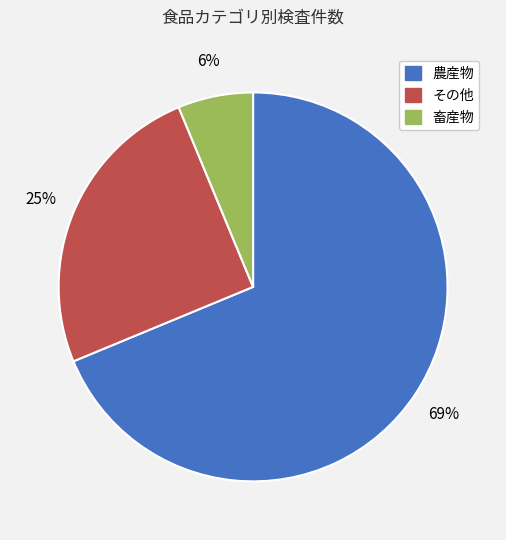

To the nearest percent, what is the average slice percentage?

33%